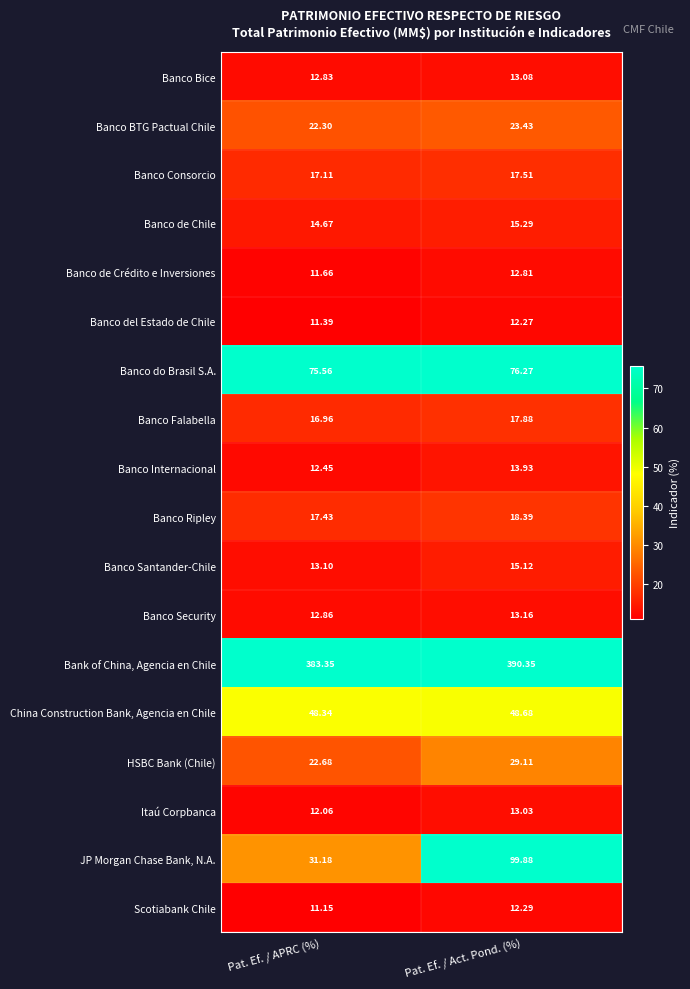

Which series has the largest total across all categories?

Bank of China, Agencia en Chile